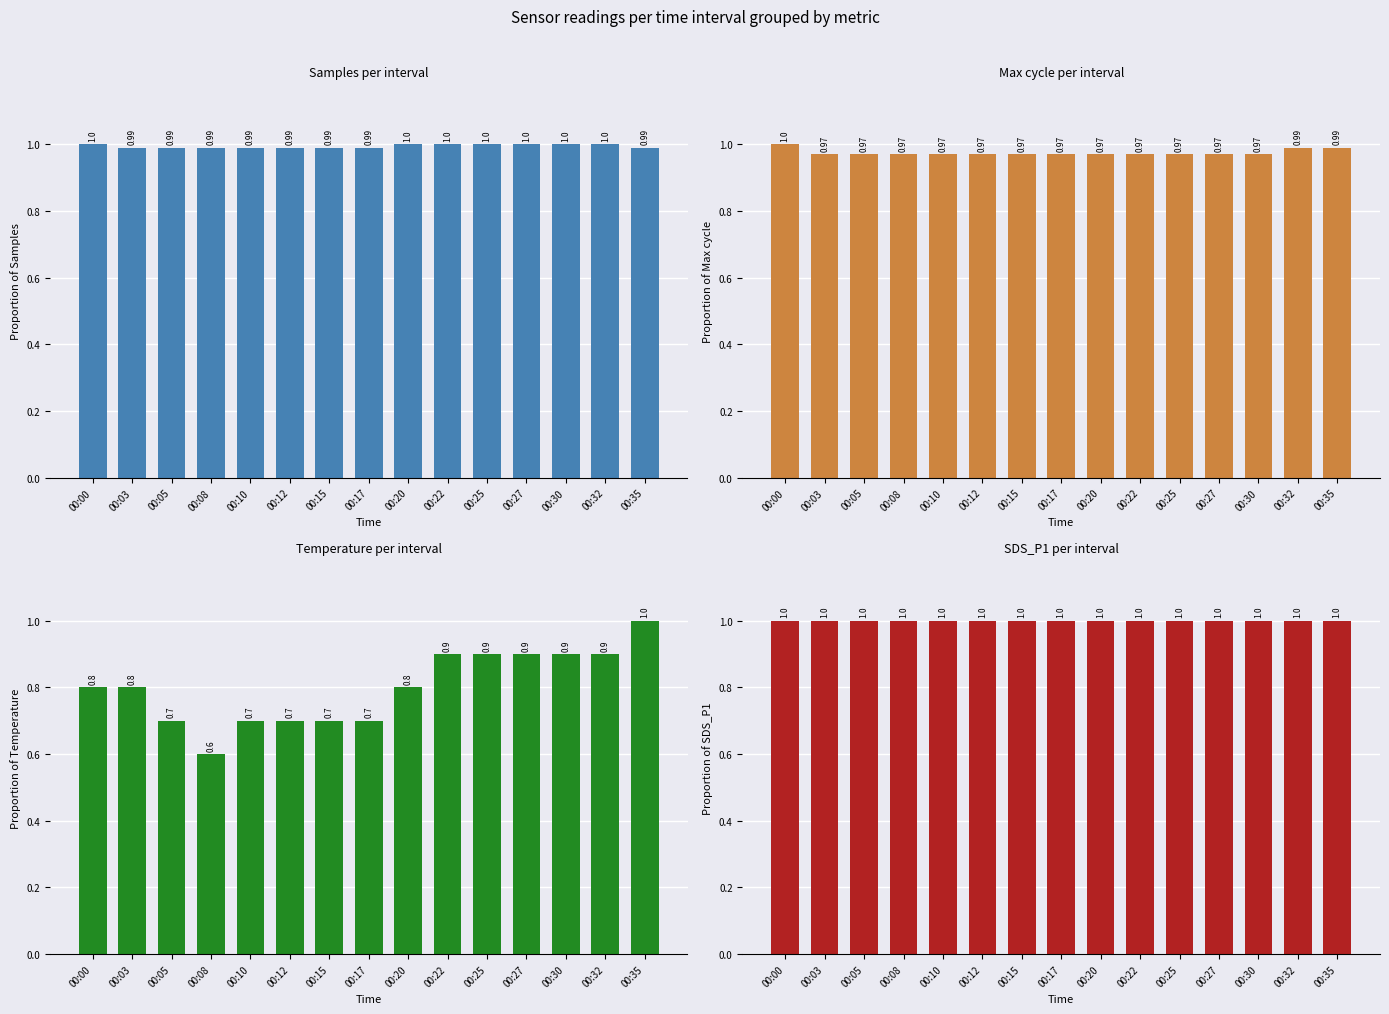

True or false: Max cycle per interval has a value of 1.5 at 00:05.

False